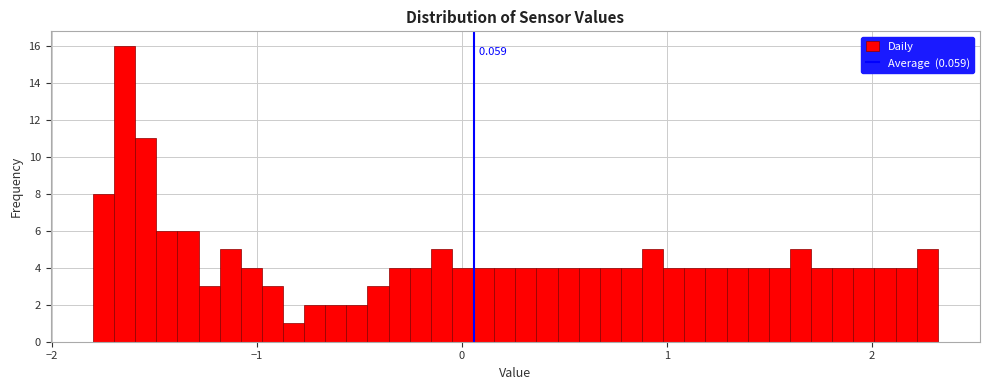

Read against the x-axis, roughly where is the centre of the tallest bar?

-1.6